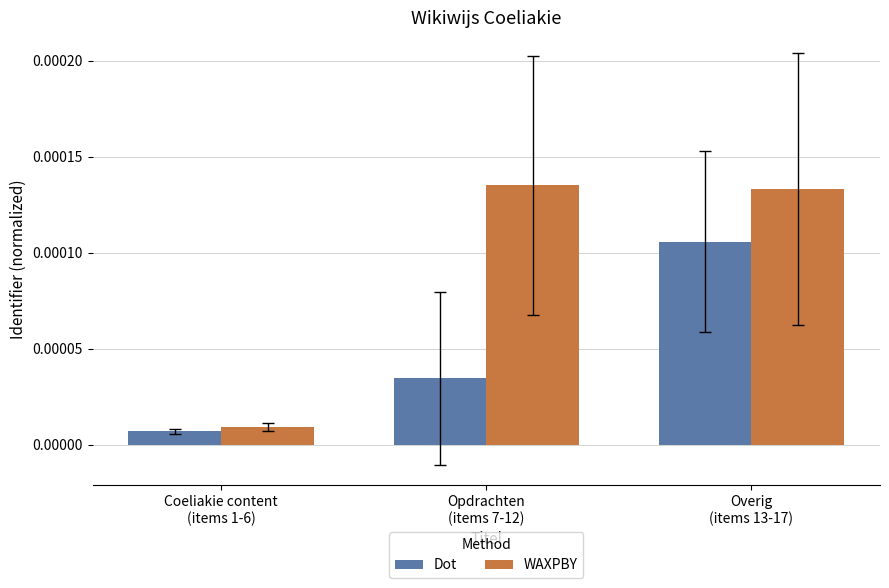

Which series has the largest total across all categories?

WAXPBY